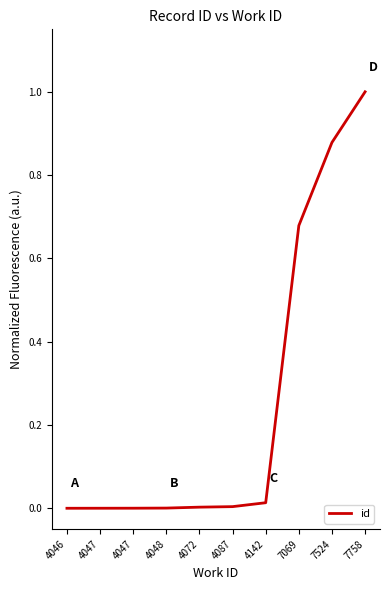

Is it true that the value at 4142 is 0.0?

False